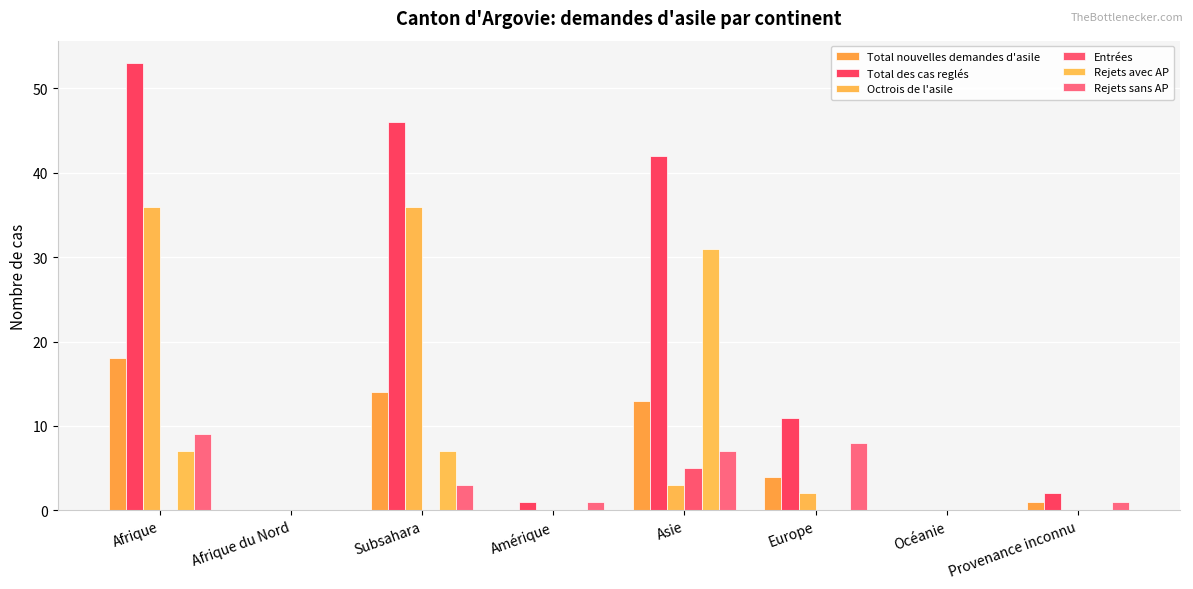

What is the label of the 4th bar from the left?

Amérique